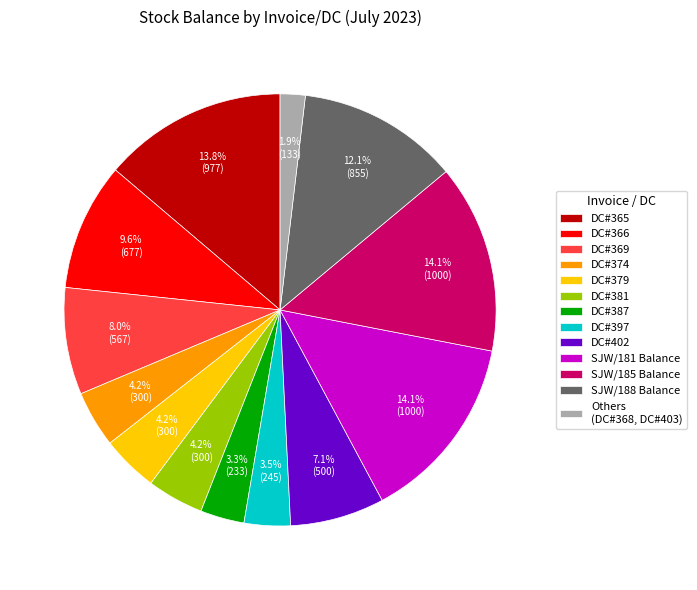

Is DC#369 the majority of the pie?

No